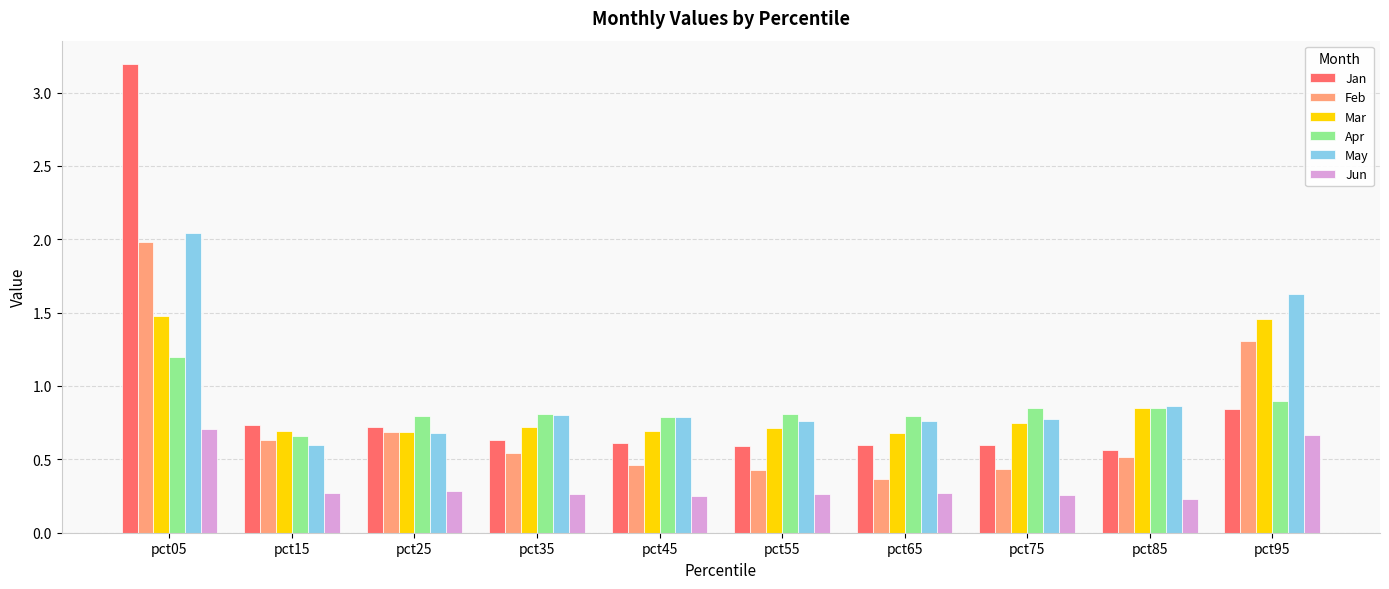

What is the minimum value for Jun?

0.2